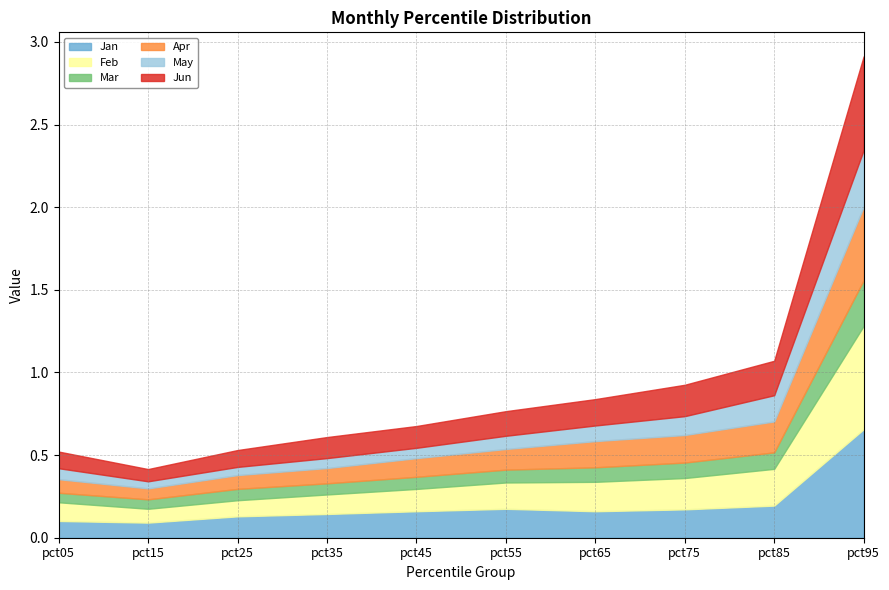

What is the difference between the May values at pct05 and pct95?

0.3